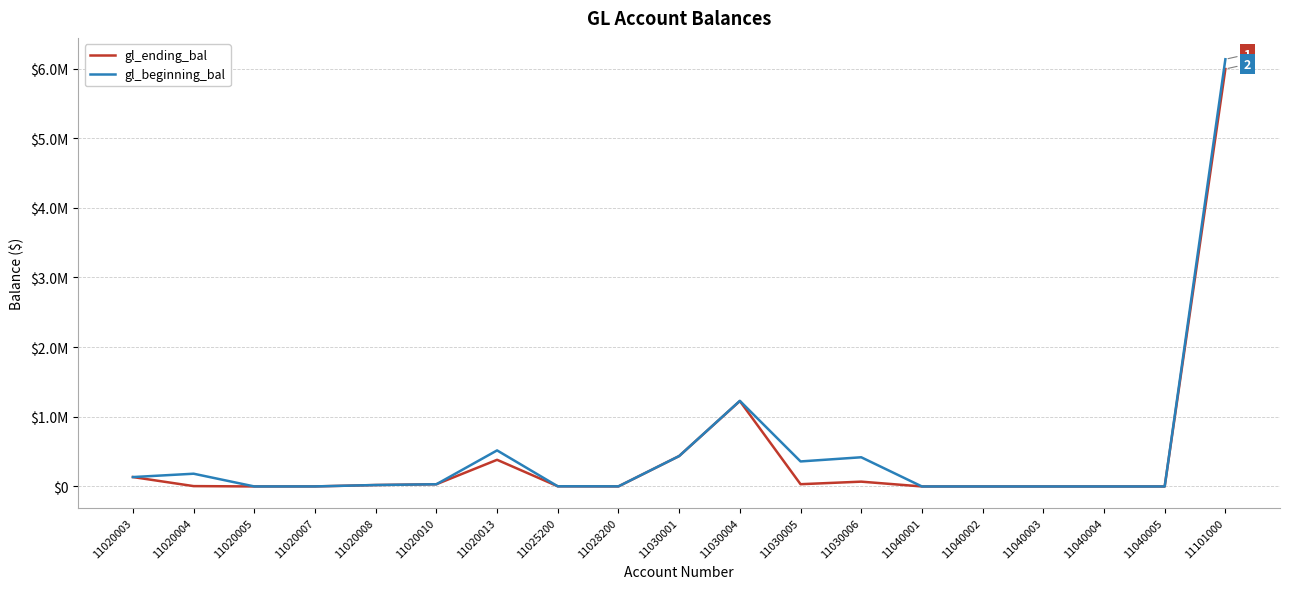

Reading right to left, list all the values displayed in this chart.

gl_ending_bal: 11101000=5993168.5	11040005=50.0	11040004=50.0	11040003=50.0	11040002=50.0	11040001=115.0	11030006=69182.4	11030005=32562.7	11030004=1226477.0	11030001=436633.6	11028200=903.5	11025200=2492.9	11020013=382803.1	11020010=32136.8	11020008=20749.1	11020007=765.2	11020005=472.4	11020004=5140.9	11020003=135110.4
gl_beginning_bal: 11101000=6133008.9	11040005=50.0	11040004=50.0	11040003=50.0	11040002=50.0	11040001=115.0	11030006=419134.7	11030005=359361.5	11030004=1229099.4	11030001=436633.6	11028200=1720.5	11025200=2492.9	11020013=517766.4	11020010=31824.3	11020008=20749.1	11020007=665.2	11020005=472.4	11020004=183066.4	11020003=135110.4